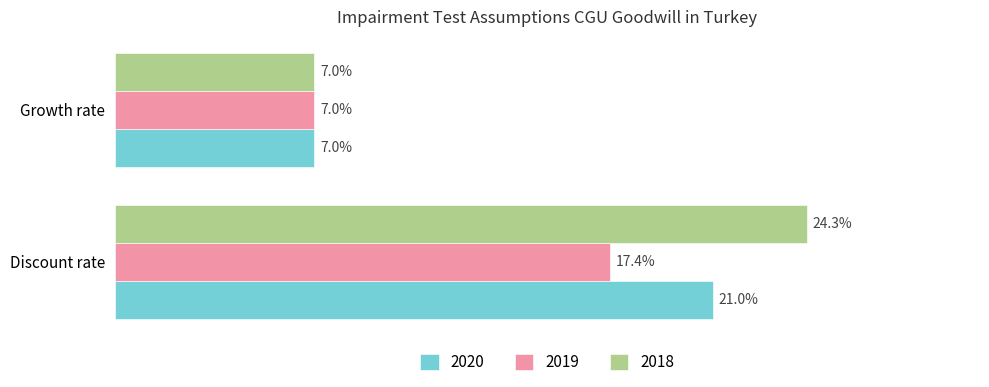

What is the sum of all 2018 values?

0.3